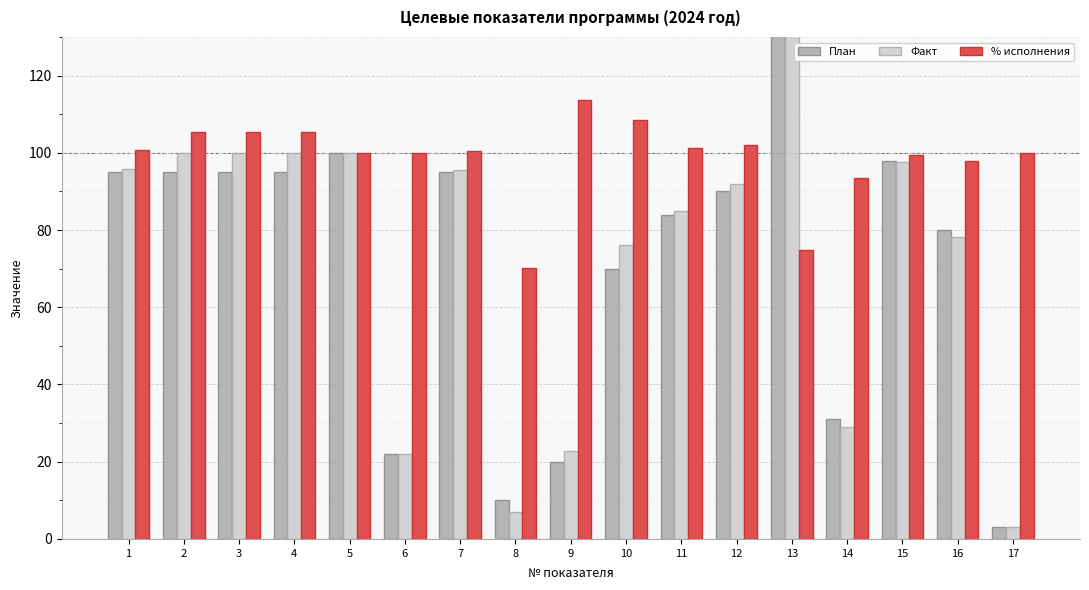

What is the maximum value for Факт?

187.0